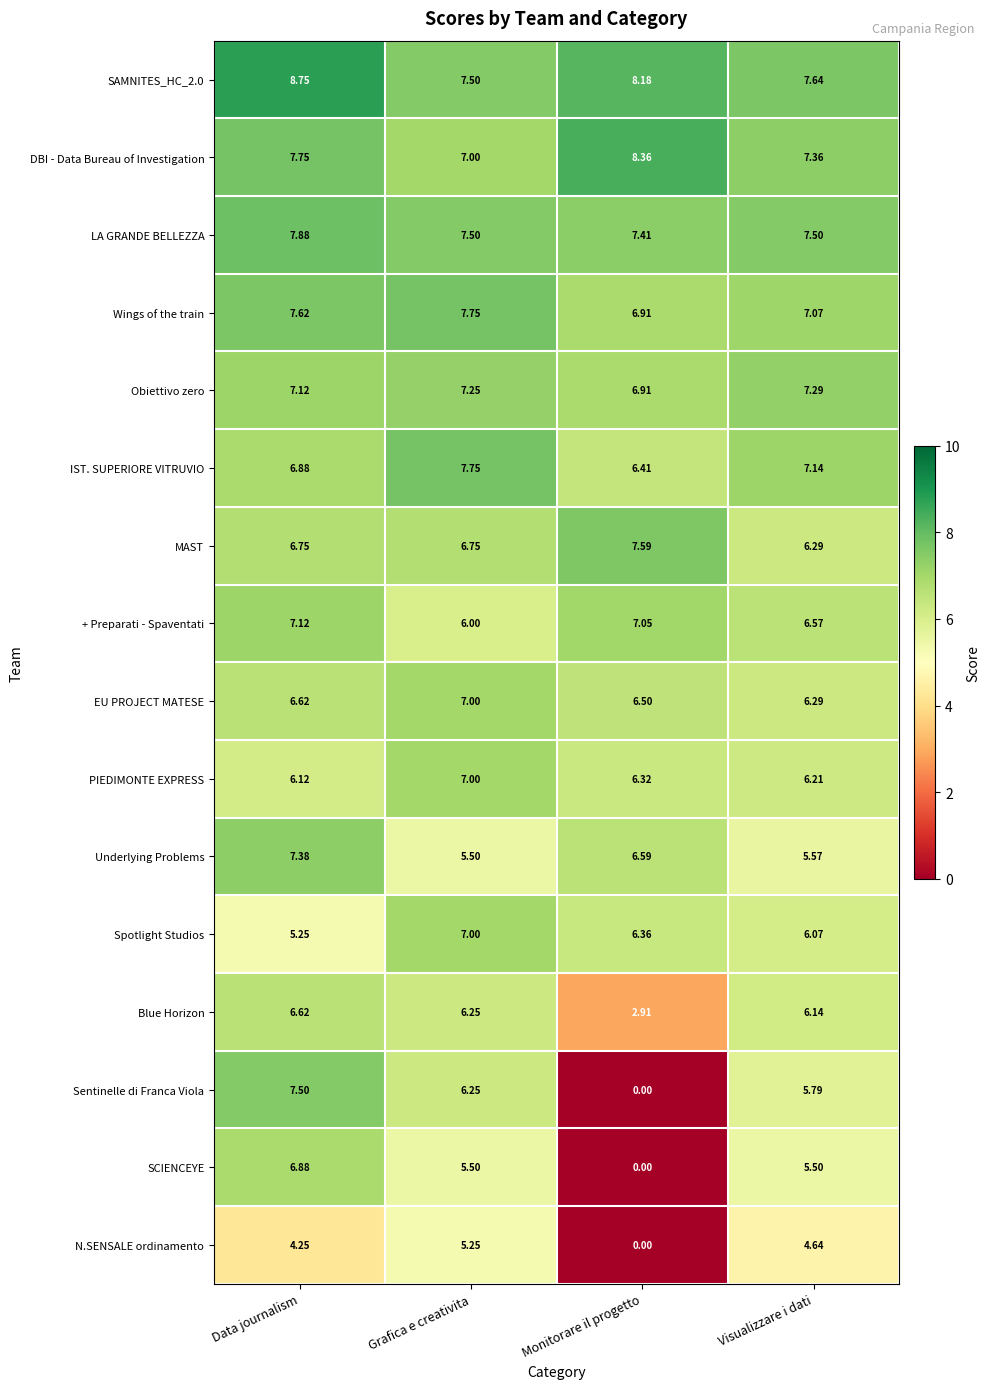

At which label does N.SENSALE ordinamento first exceed 4?

Data journalism